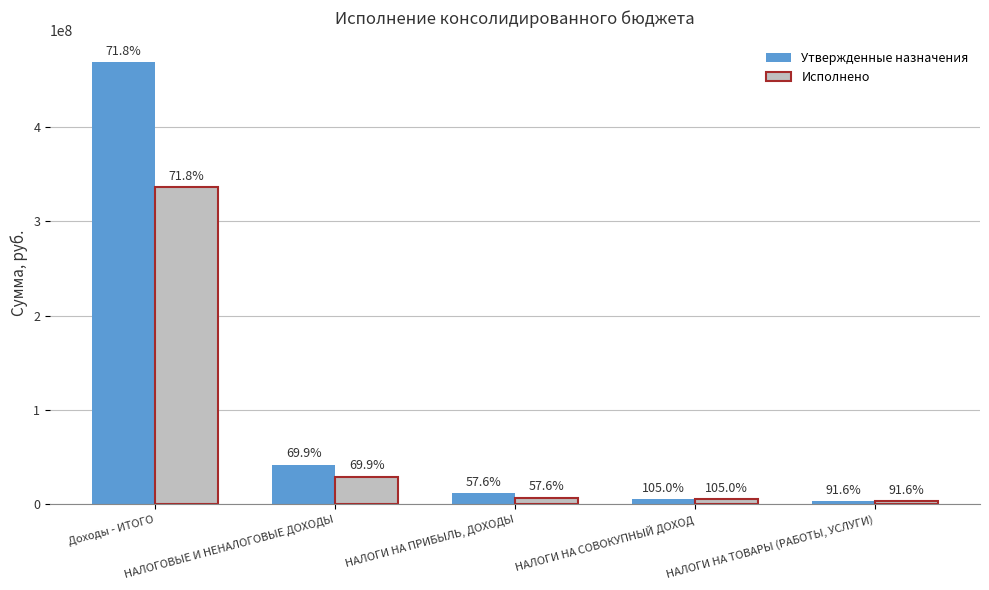

What position from the left is НАЛОГОВЫЕ И НЕНАЛОГОВЫЕ ДОХОДЫ?

2